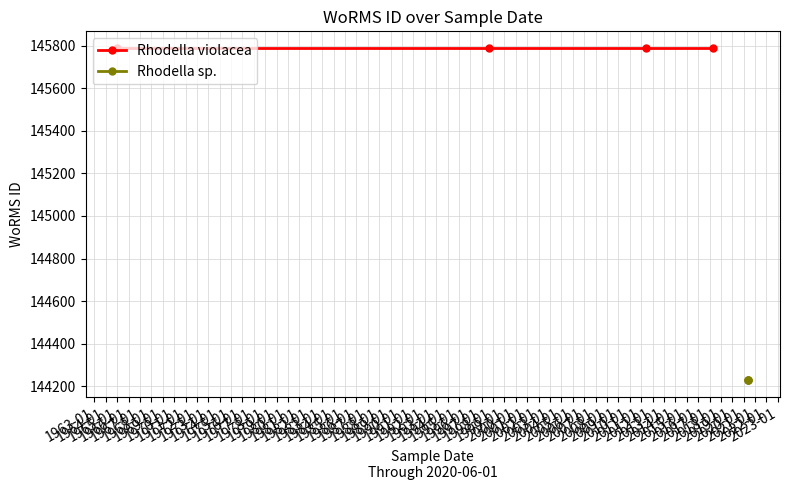

How many data points are less than 145790?

3